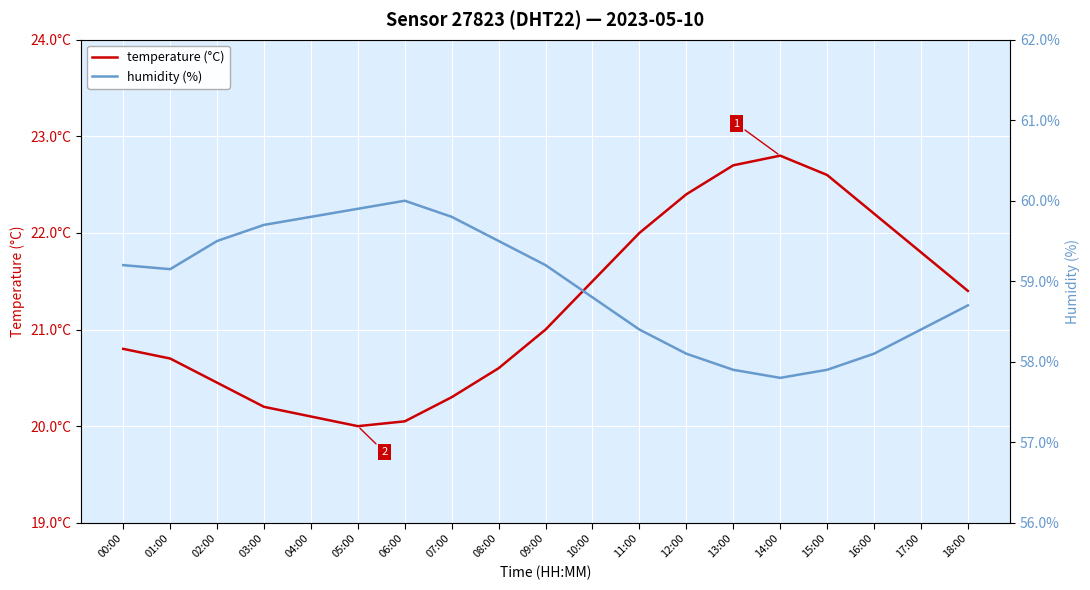

Rank the series by their average value, from highest to lowest.

humidity (%), temperature (°C)